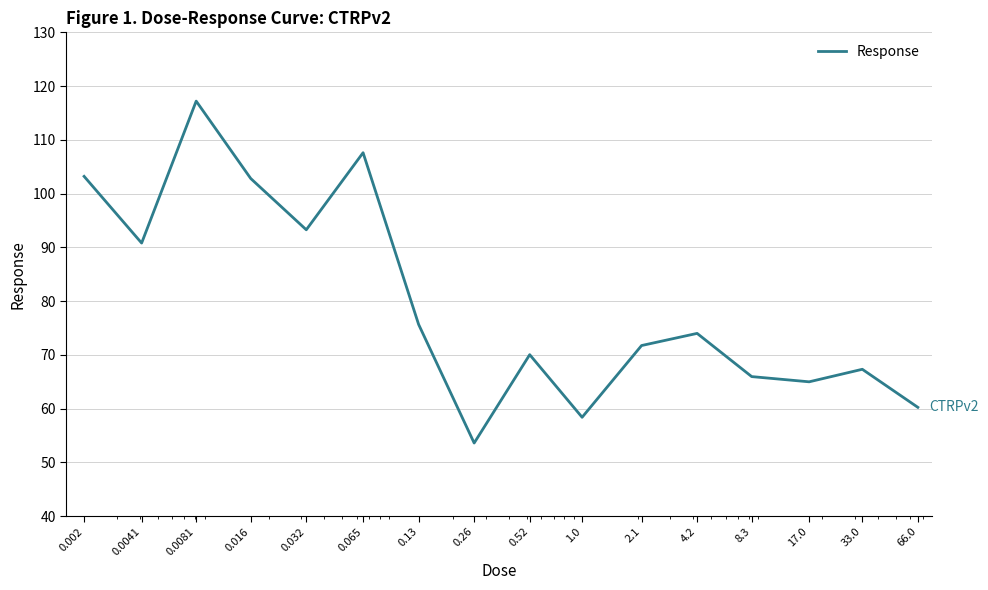

How many interior local valleys (lower than both neighbors) does the data have?

5